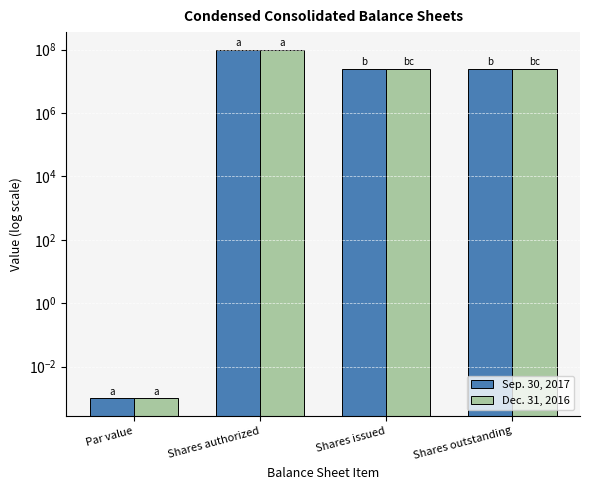

Reading right to left, transcribe all the data shown in this chart.

Sep. 30, 2017: Shares outstanding=24313312.0	Shares issued=24313312.0	Shares authorized=100000000.0	Par value=0.0
Dec. 31, 2016: Shares outstanding=24120695.0	Shares issued=24120695.0	Shares authorized=100000000.0	Par value=0.0